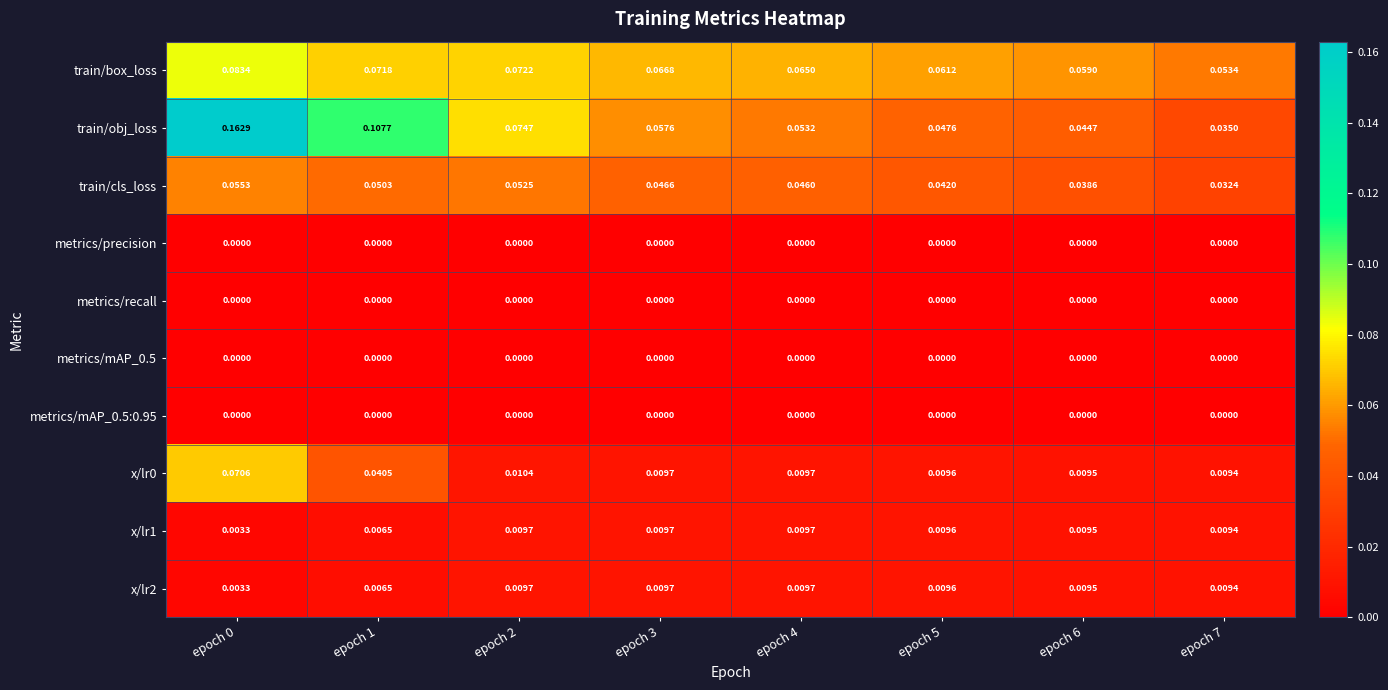

Which series has the largest range (max minus min)?

train/obj_loss